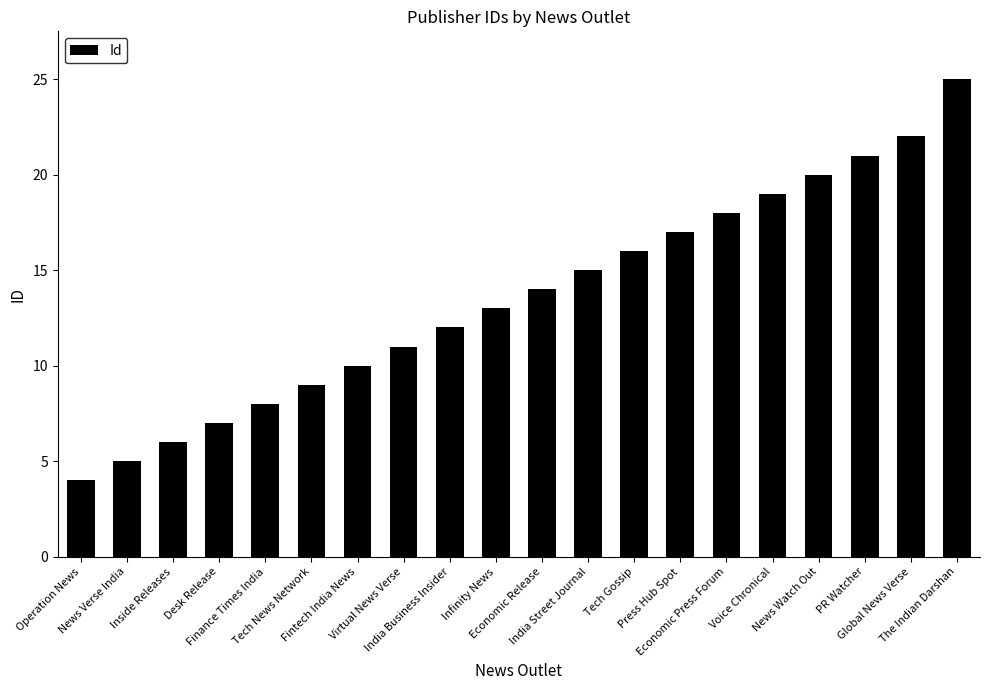

What position from the left is Economic Press Forum?

15